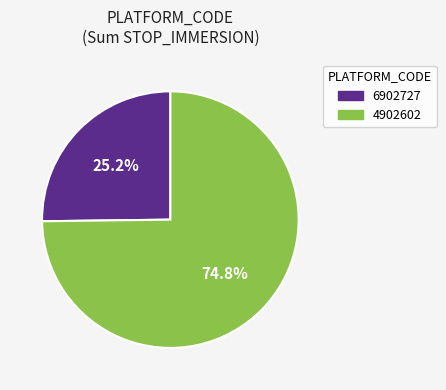

Is it true that 4902602 is 66% of the pie?

False